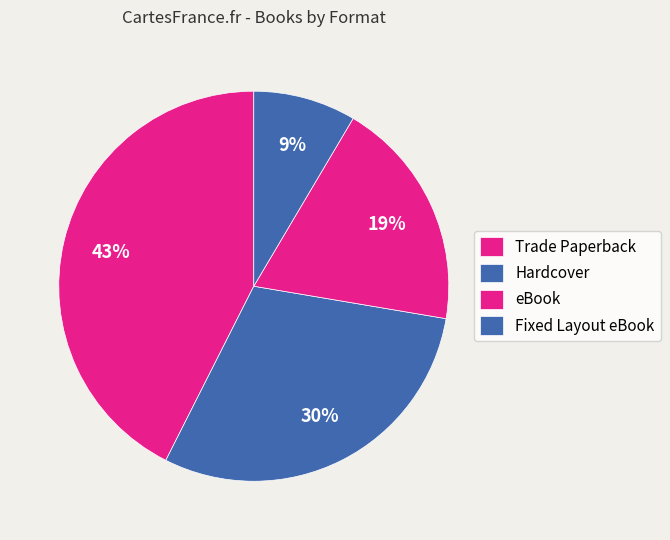

Count the number of slices in the pie.

4